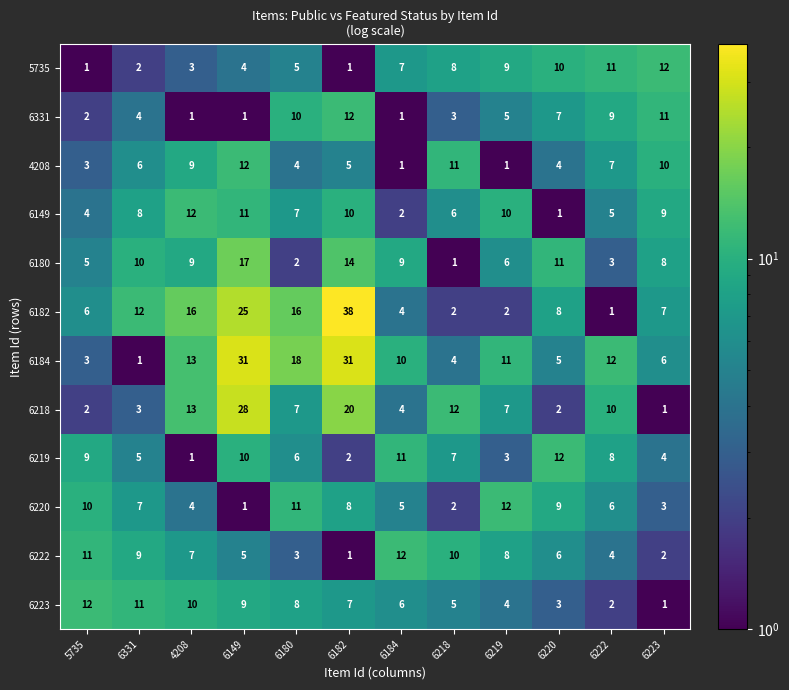

How many categories are shown in the chart?

12